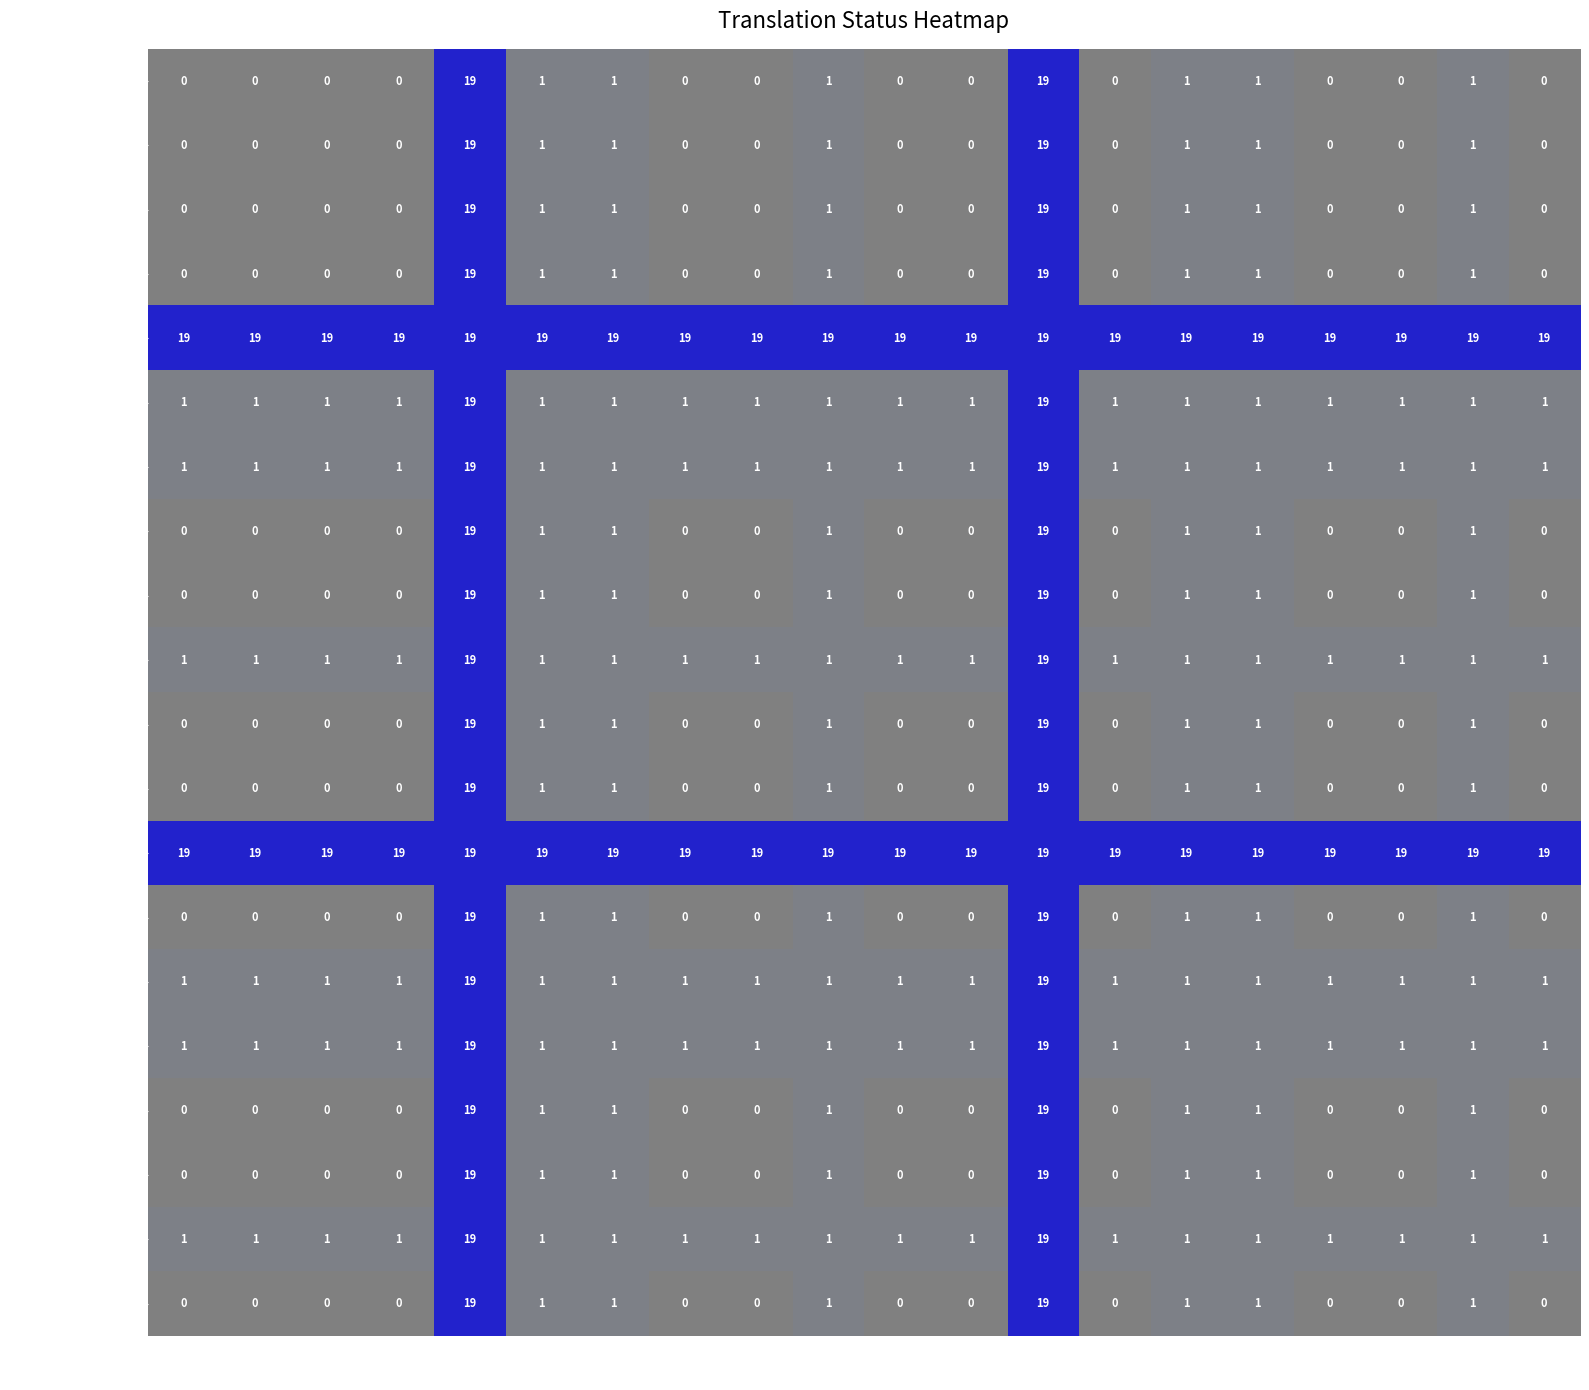

What is the highest value of the Italian series?

19